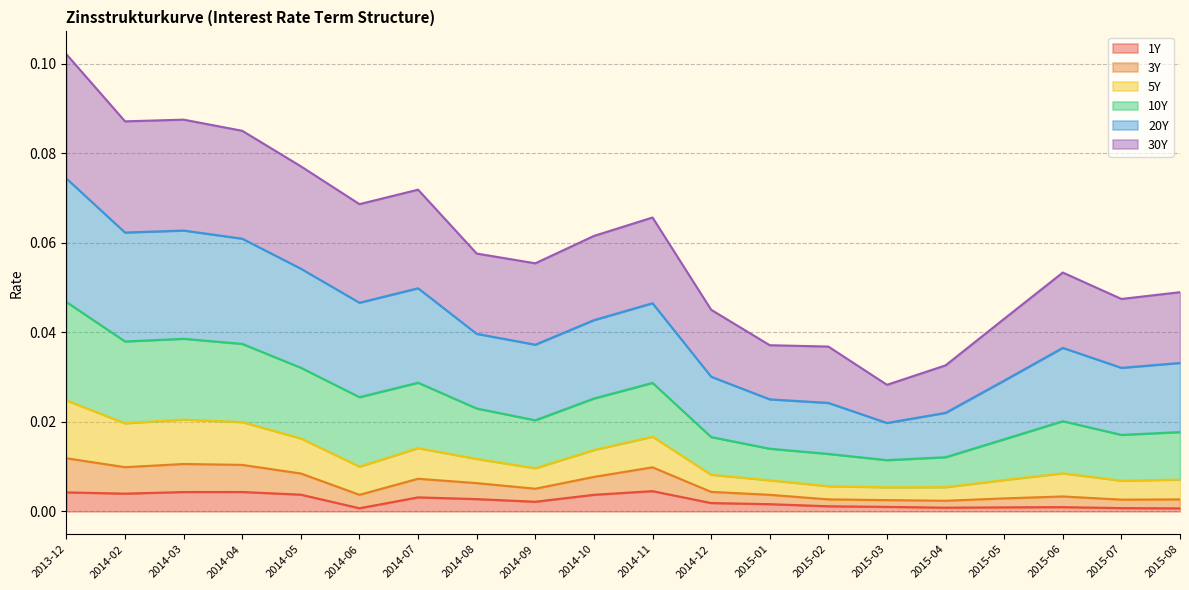

At how many categories does at least one series exceed 0?

20